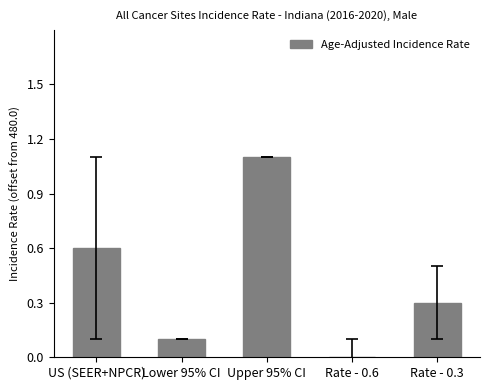

True or false: the data shows 0.5 at Upper 95% CI.

False